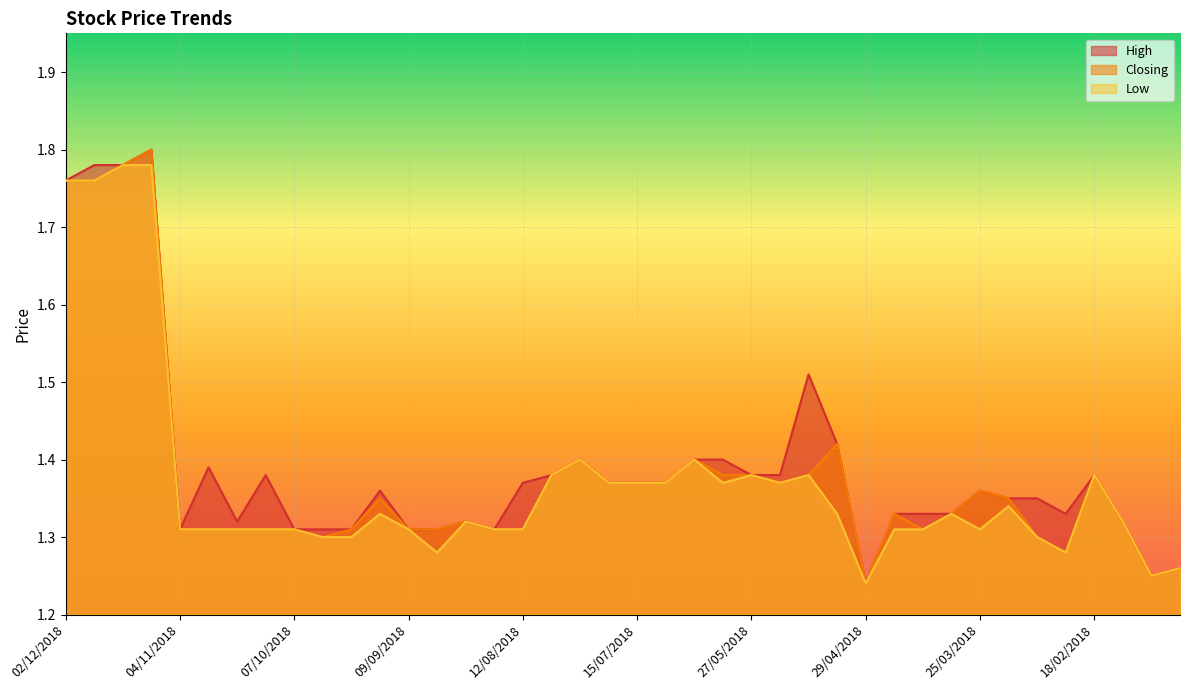

What is the sum of all Closing values?

55.1